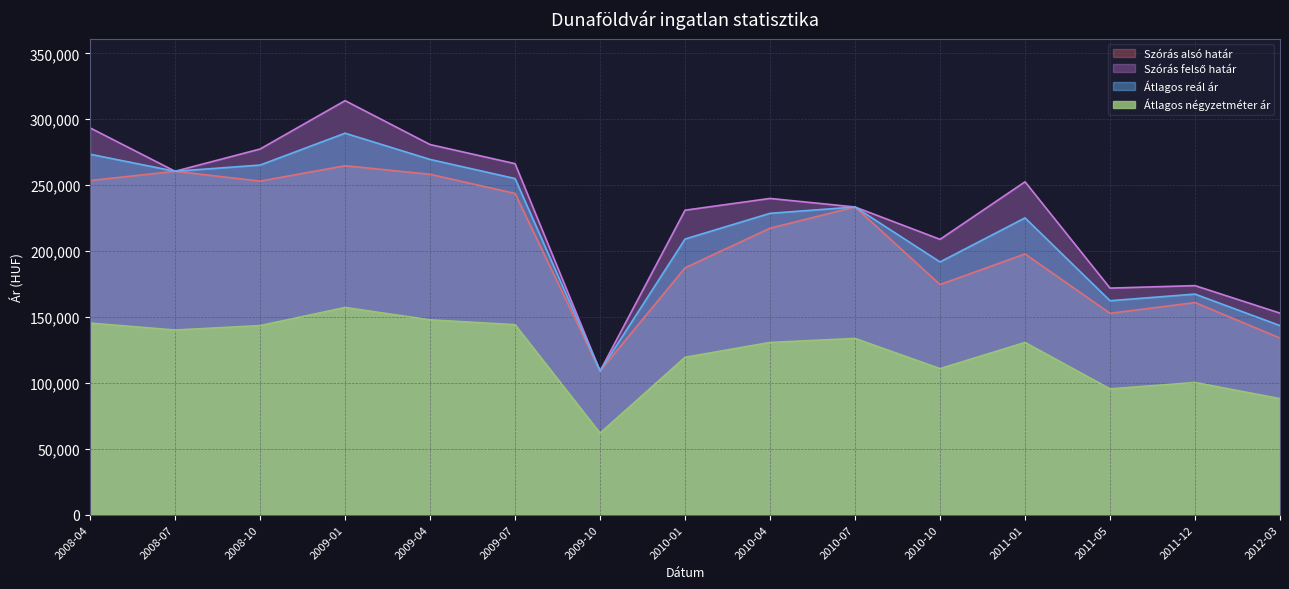

Where is the first local minimum for Szórás felső határ?

2008-07